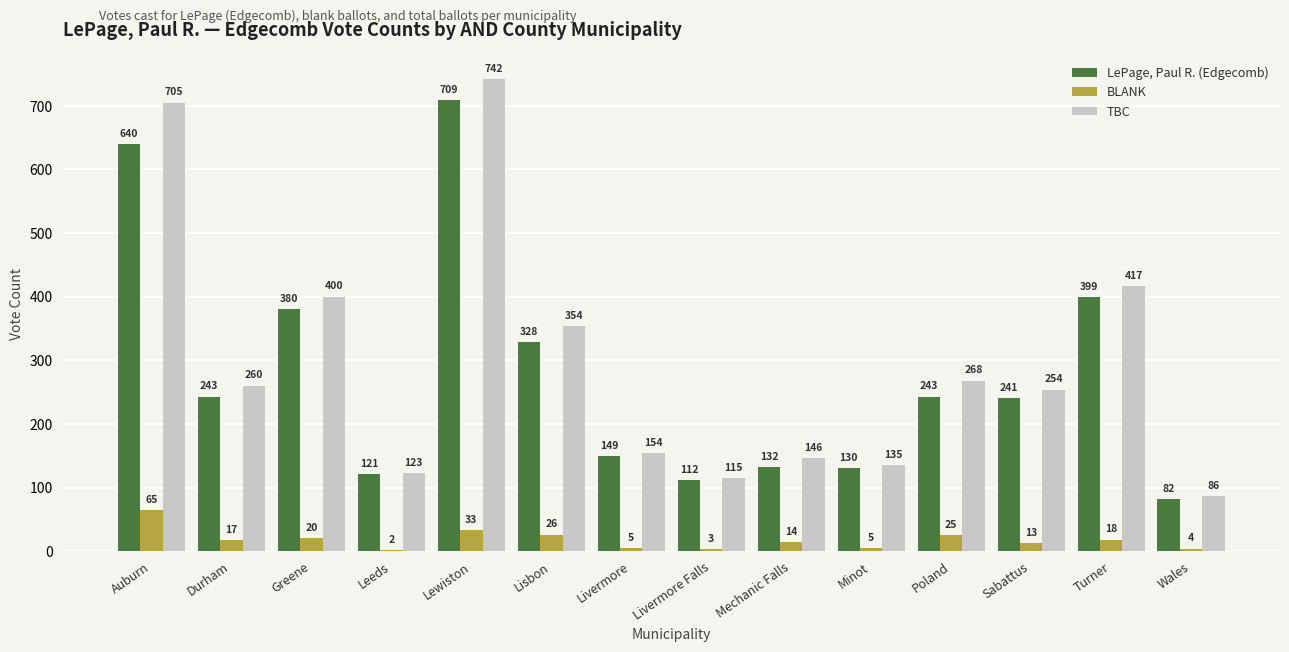

Reading left to right, list all the values displayed in this chart.

LePage, Paul R. (Edgecomb): Auburn=640	Durham=243	Greene=380	Leeds=121	Lewiston=709	Lisbon=328	Livermore=149	Livermore Falls=112	Mechanic Falls=132	Minot=130	Poland=243	Sabattus=241	Turner=399	Wales=82
BLANK: Auburn=65	Durham=17	Greene=20	Leeds=2	Lewiston=33	Lisbon=26	Livermore=5	Livermore Falls=3	Mechanic Falls=14	Minot=5	Poland=25	Sabattus=13	Turner=18	Wales=4
TBC: Auburn=705	Durham=260	Greene=400	Leeds=123	Lewiston=742	Lisbon=354	Livermore=154	Livermore Falls=115	Mechanic Falls=146	Minot=135	Poland=268	Sabattus=254	Turner=417	Wales=86